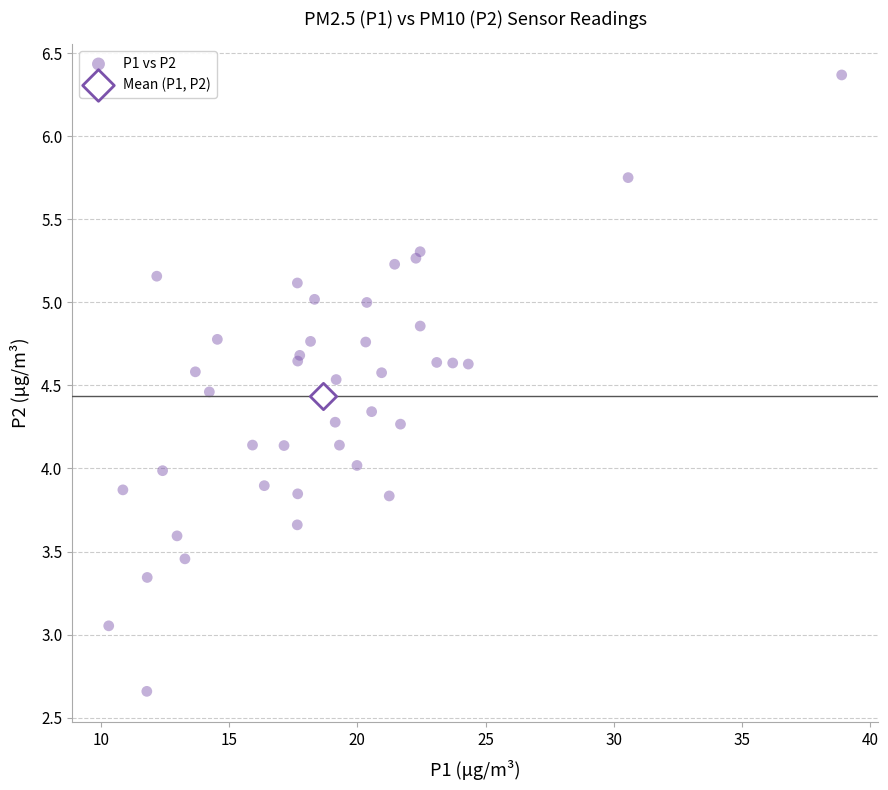

What are all the series names shown in the legend?

P1 vs P2, Mean (P1, P2)